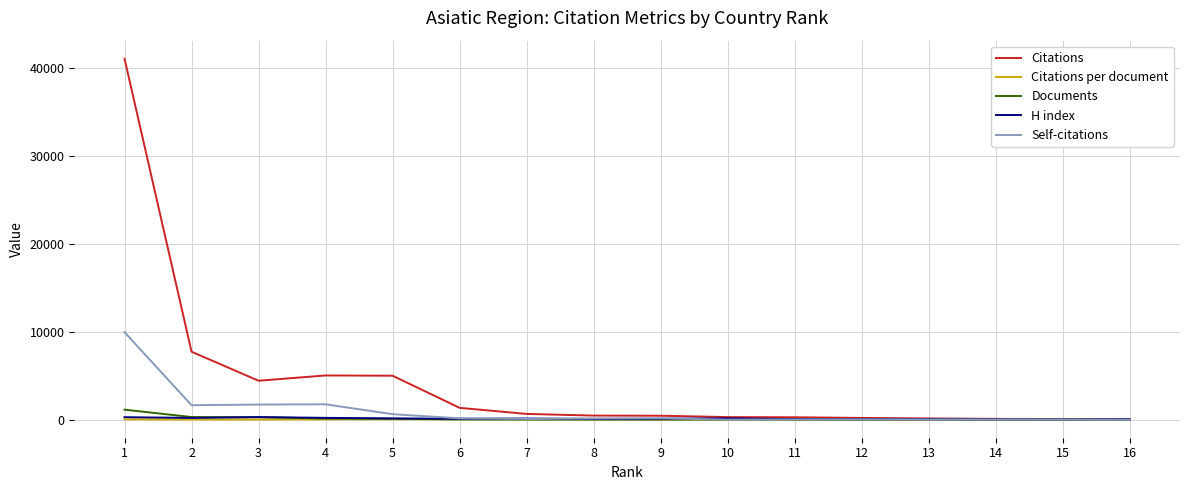

Which series has the largest total across all categories?

Citations